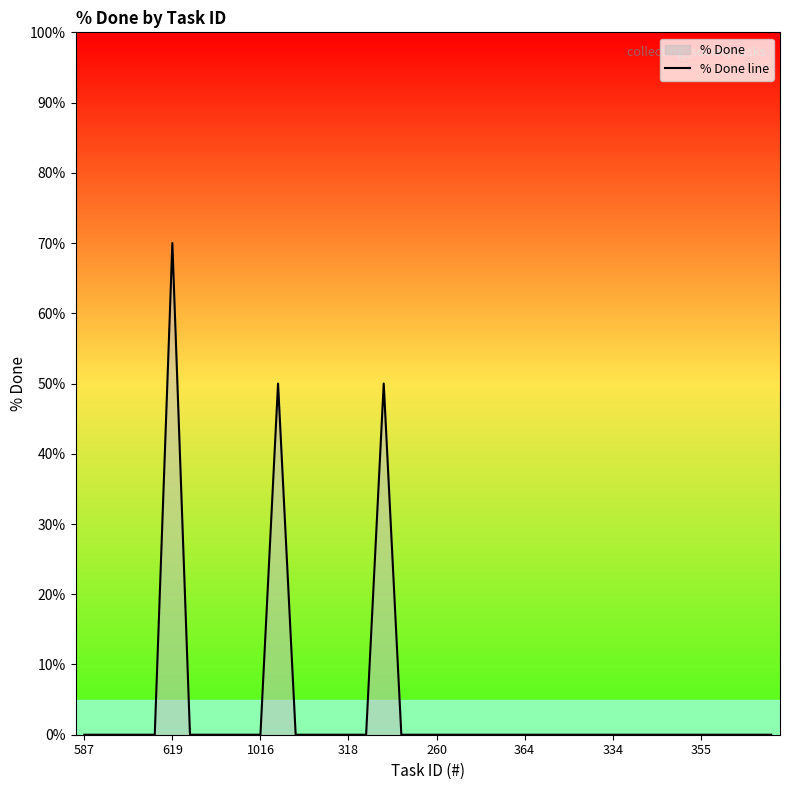

What is the label of the 15th point from the left?

14